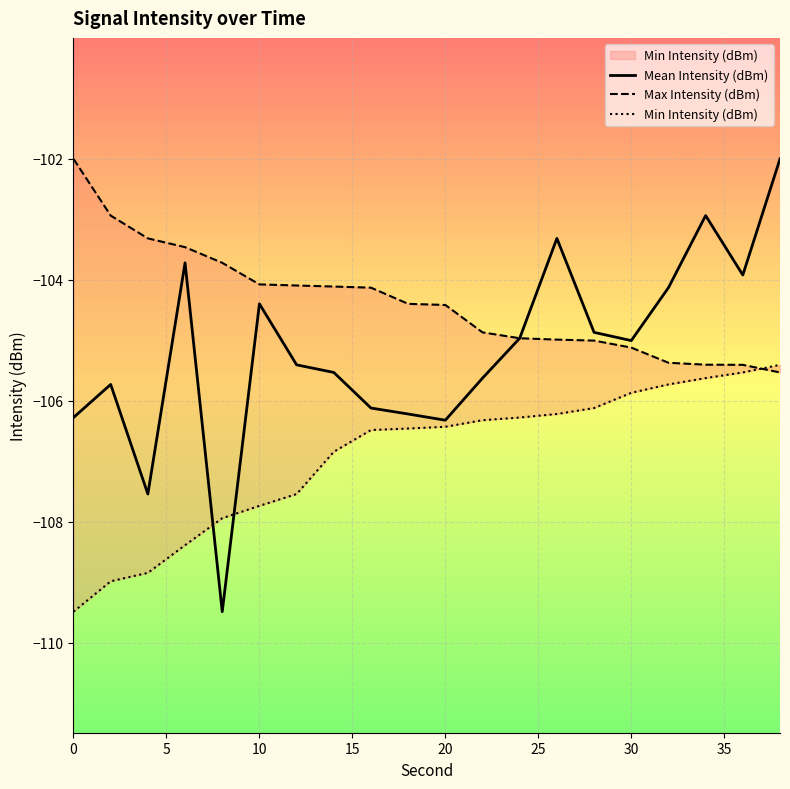

What is the average value of the Min Intensity (dBm) series?

-106.9